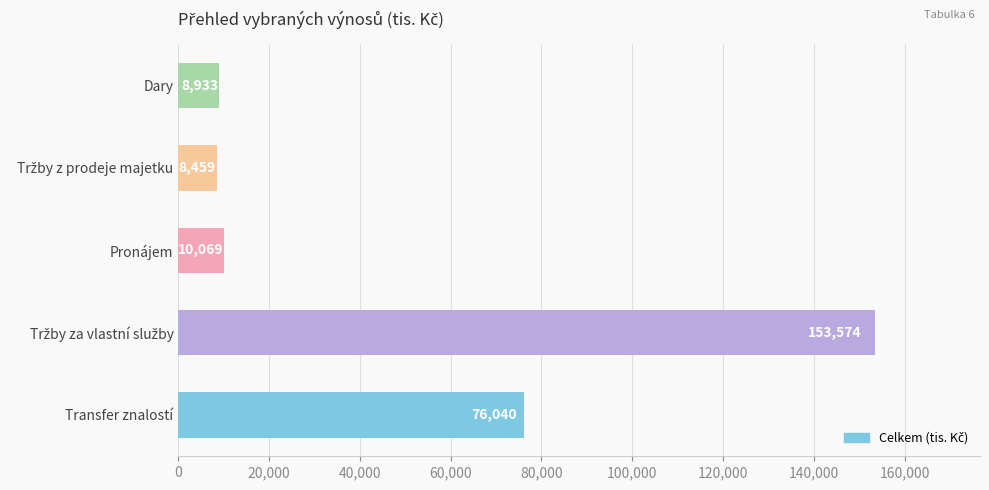

Are the bars grouped side by side (vs. stacked)?

No